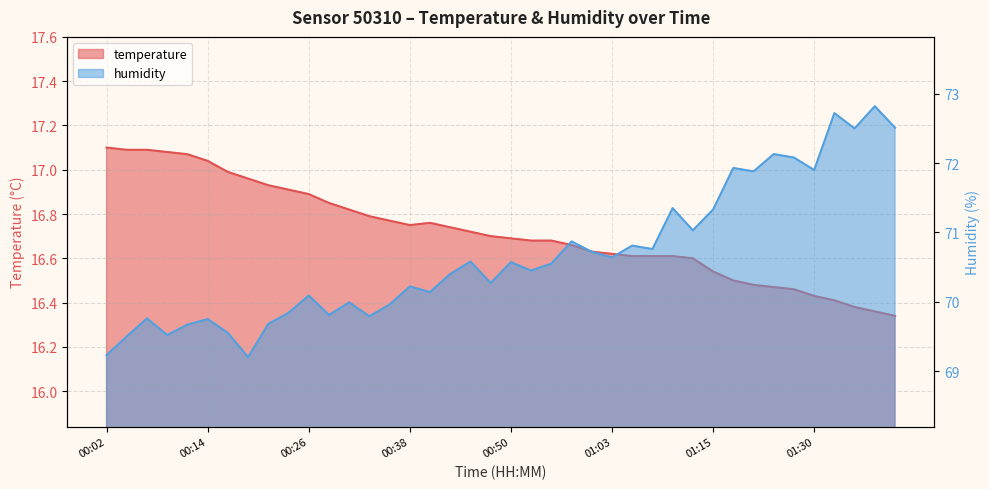

Which label corresponds to the largest value in the chart?

01:38